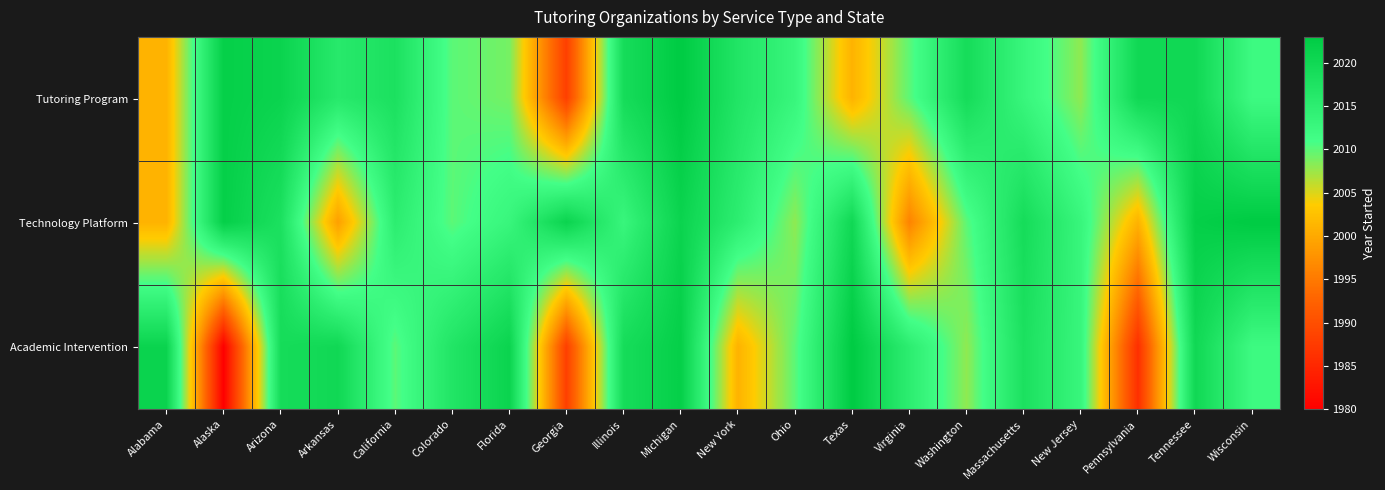

Reading left to right, list all the values displayed in this chart.

Tutoring Program: Alabama=2001	Alaska=2022	Arizona=2021	Arkansas=2016	California=2018	Colorado=2010	Florida=2009	Georgia=1988	Illinois=2019	Michigan=2023	New York=2017	Ohio=2013	Texas=2001	Virginia=2010	Washington=2019	Massachusetts=2013	New Jersey=2008	Pennsylvania=2020	Tennessee=2020	Wisconsin=2012
Technology Platform: Alabama=2001	Alaska=2022	Arizona=2018	Arkansas=1999	California=2015	Colorado=2010	Florida=2013	Georgia=2021	Illinois=2013	Michigan=2021	New York=2015	Ohio=2008	Texas=2020	Virginia=1996	Washington=2010	Massachusetts=2019	New Jersey=2013	Pennsylvania=2001	Tennessee=2022	Wisconsin=2023
Academic Intervention: Alabama=2021	Alaska=1980	Arizona=2019	Arkansas=2020	California=2010	Colorado=2017	Florida=2021	Georgia=1988	Illinois=2019	Michigan=2022	New York=2001	Ohio=2010	Texas=2023	Virginia=2015	Washington=2008	Massachusetts=2018	New Jersey=2013	Pennsylvania=1986	Tennessee=2020	Wisconsin=2012